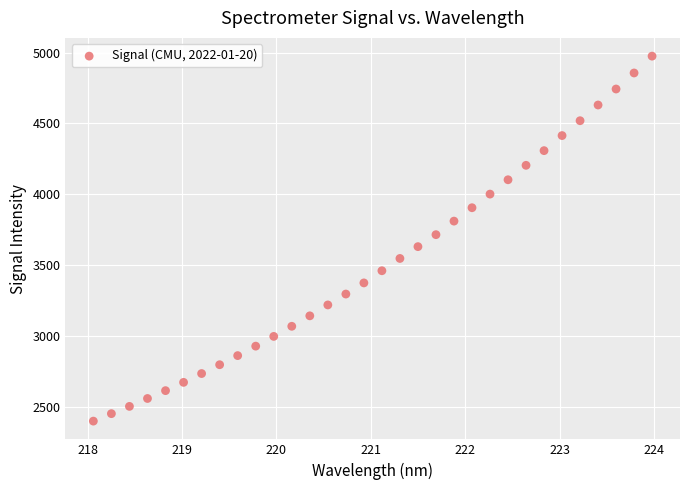

What is the range of X values (max minus min)?

5.9